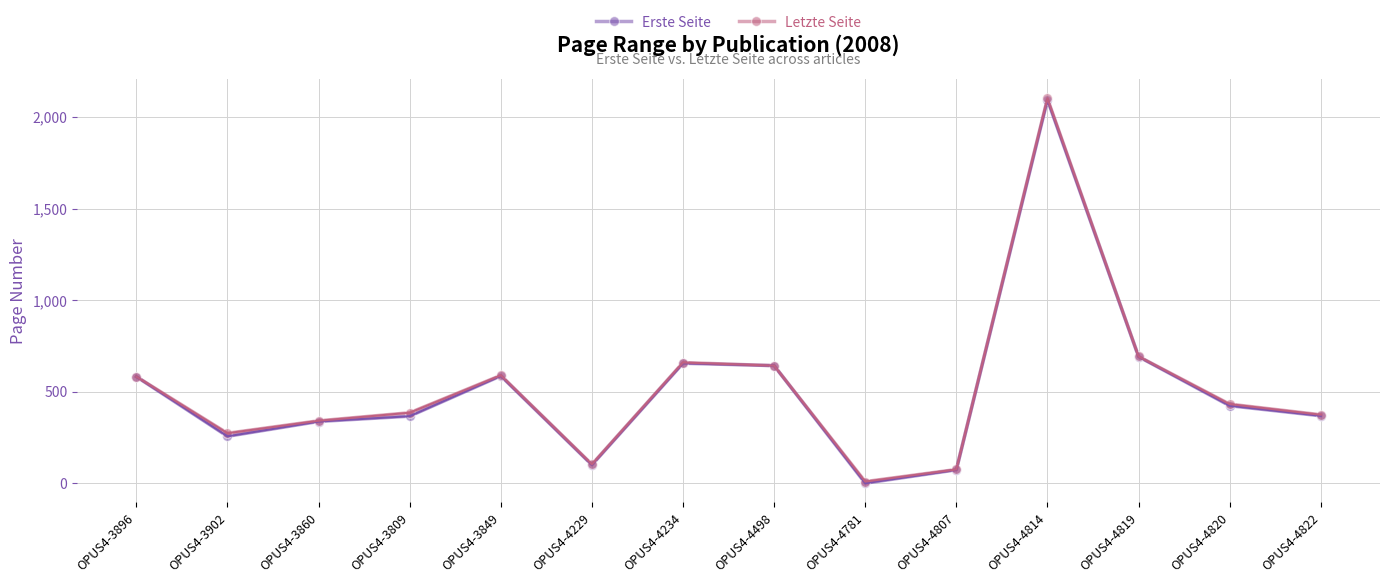

At which label does Letzte Seite reach its peak?

OPUS4-4814